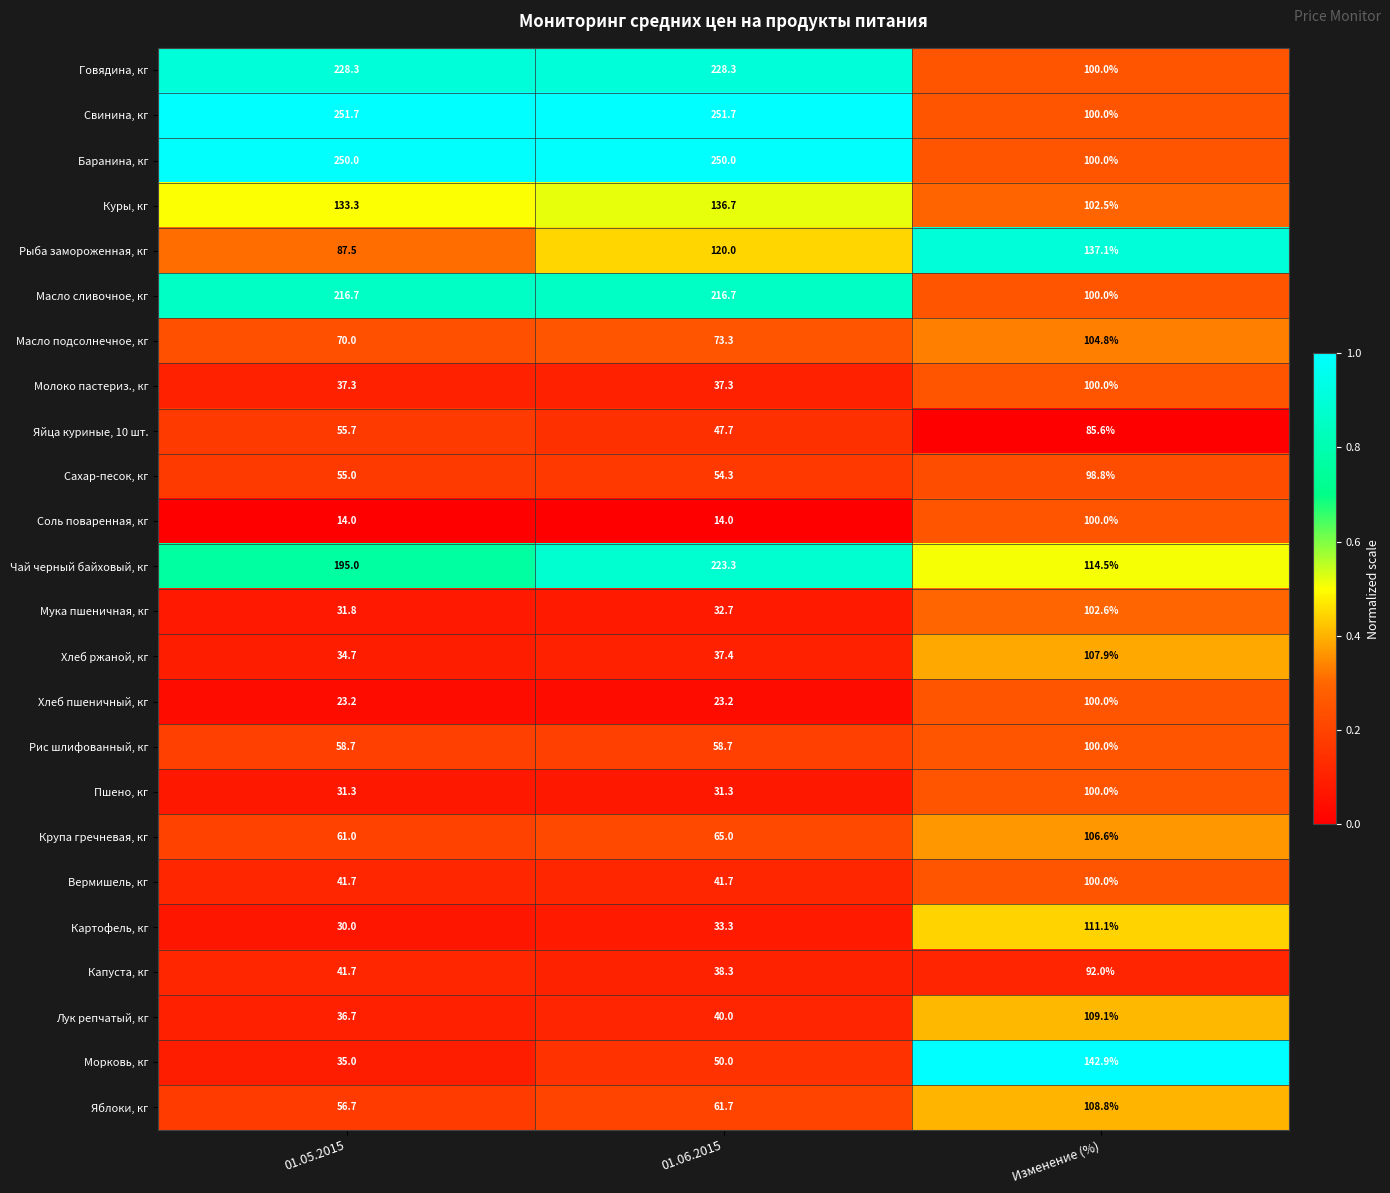

What is the greatest value displayed?

251.7